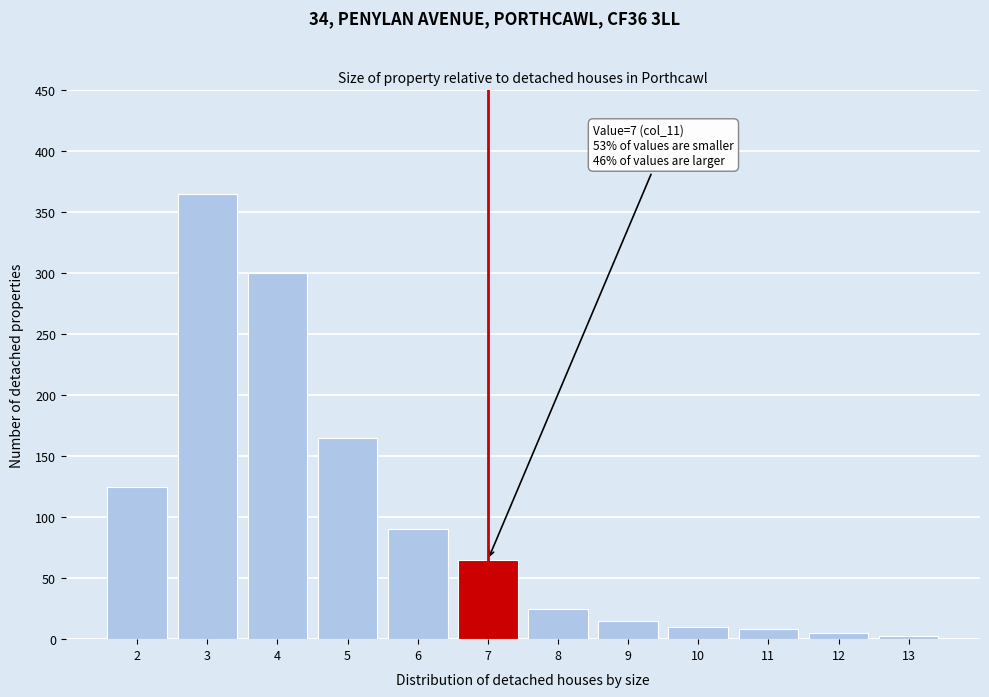

Reading left to right, what are all the values shown in this chart?

2=125	3=365	4=300	5=165	6=90	7=65	8=25	9=15	10=10	11=8	12=5	13=3